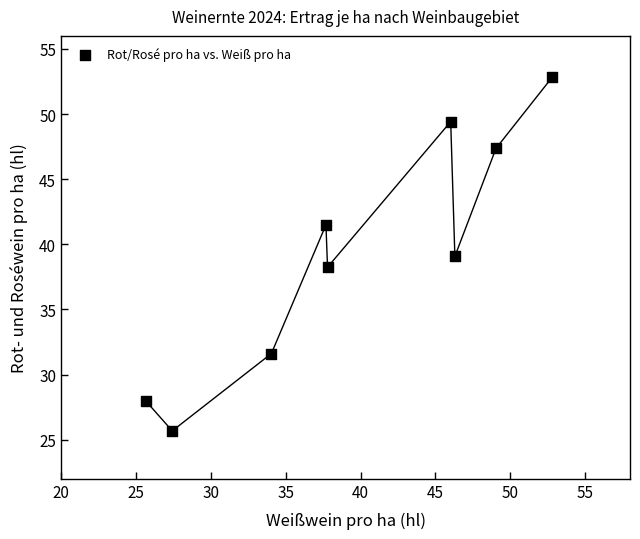

What is the average Y value?

39.3